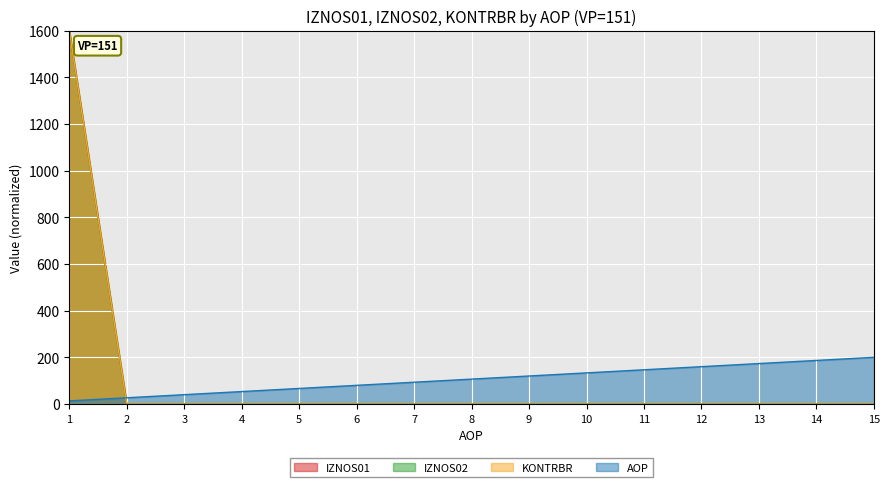

What is the difference between the AOP values at 14 and 7?

93.3